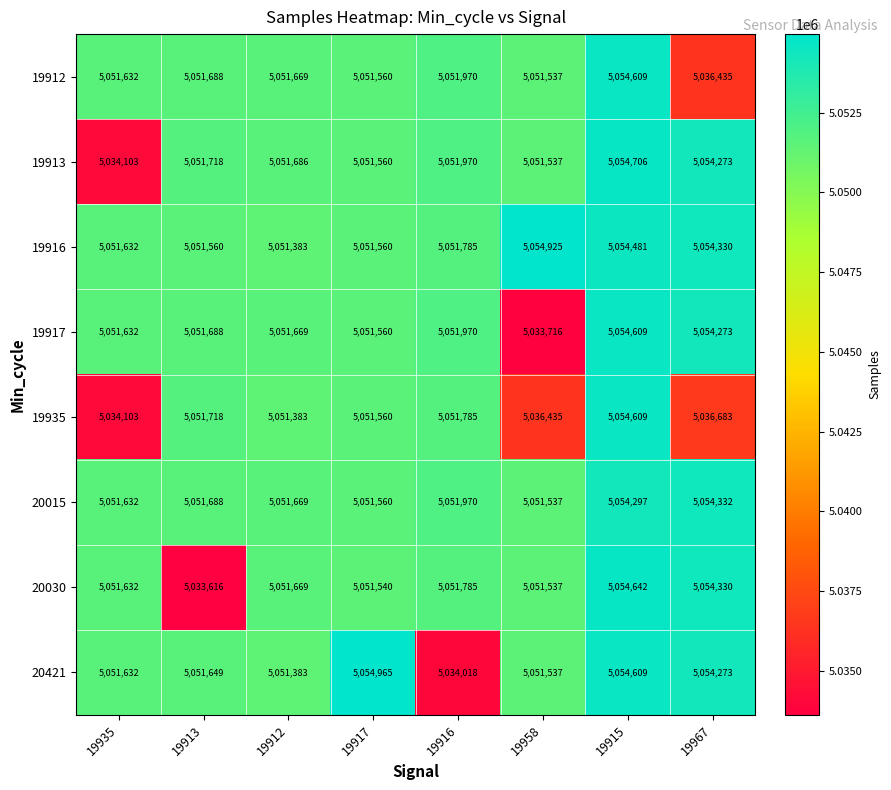

Rank the categories by 19912 value from lowest to highest.

19967, 19958, 19917, 19935, 19912, 19913, 19916, 19915